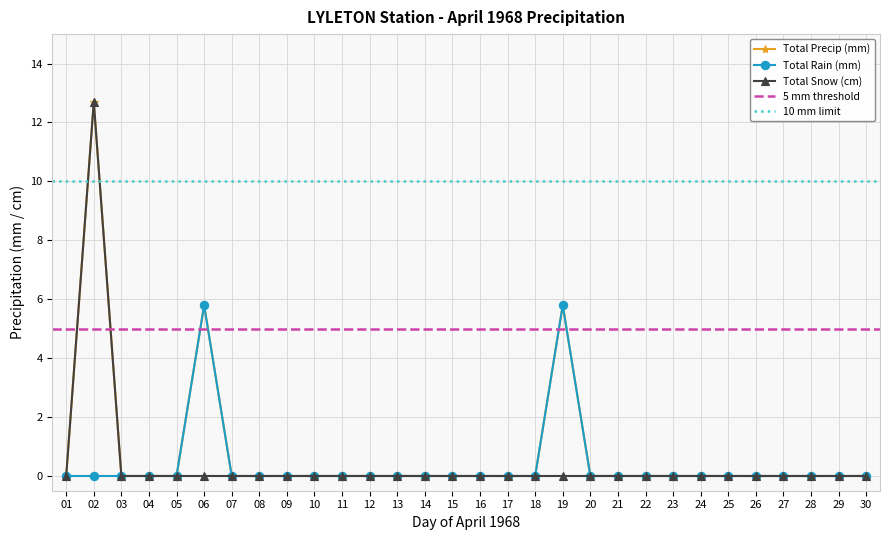

At how many categories does at least one series exceed 7?

1